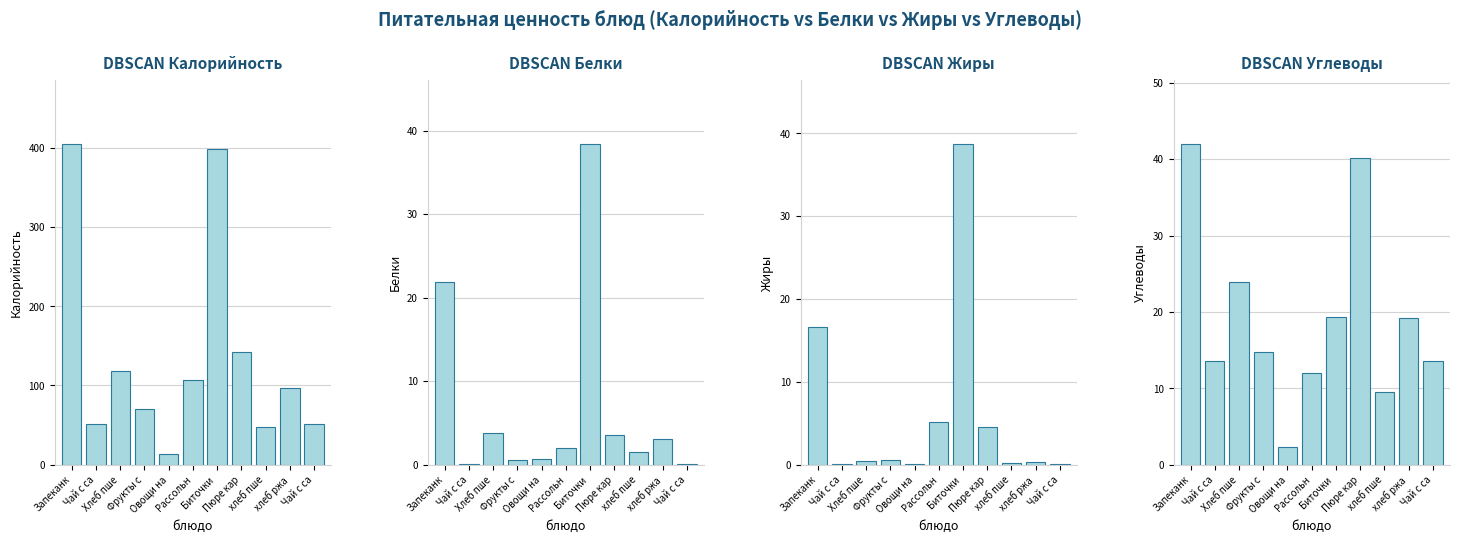

What is the total value across all series at Биточки ?

494.5